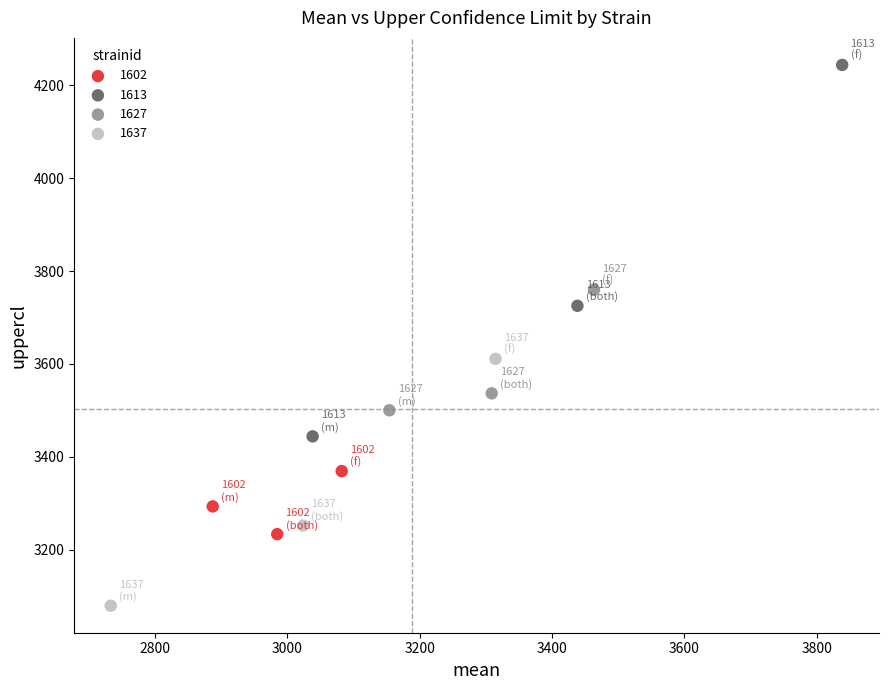

Which series has the widest spread of Y values?

1613